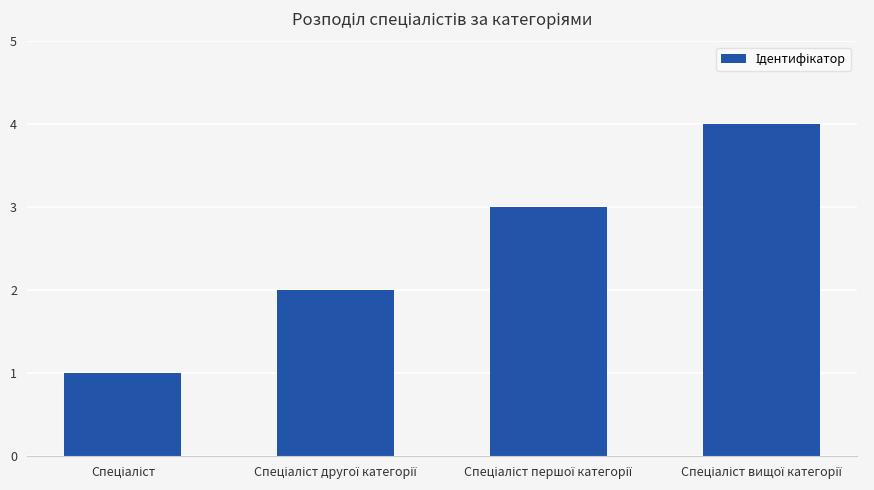

Reading left to right, what are all the values shown in this chart?

1	2	3	4